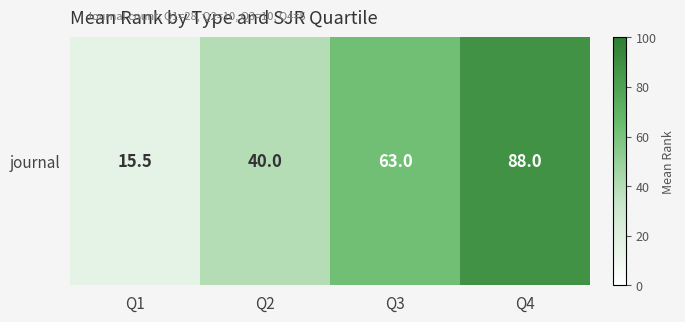

What is the sum of all values?

206.5